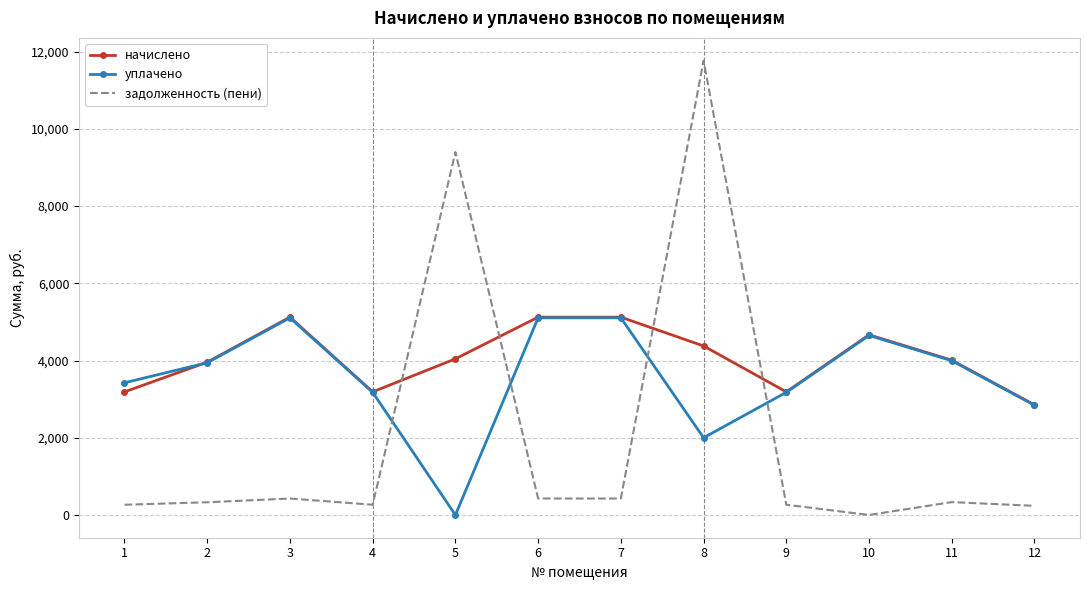

The value of уплачено at 4 is 1488.6. True or false?

False